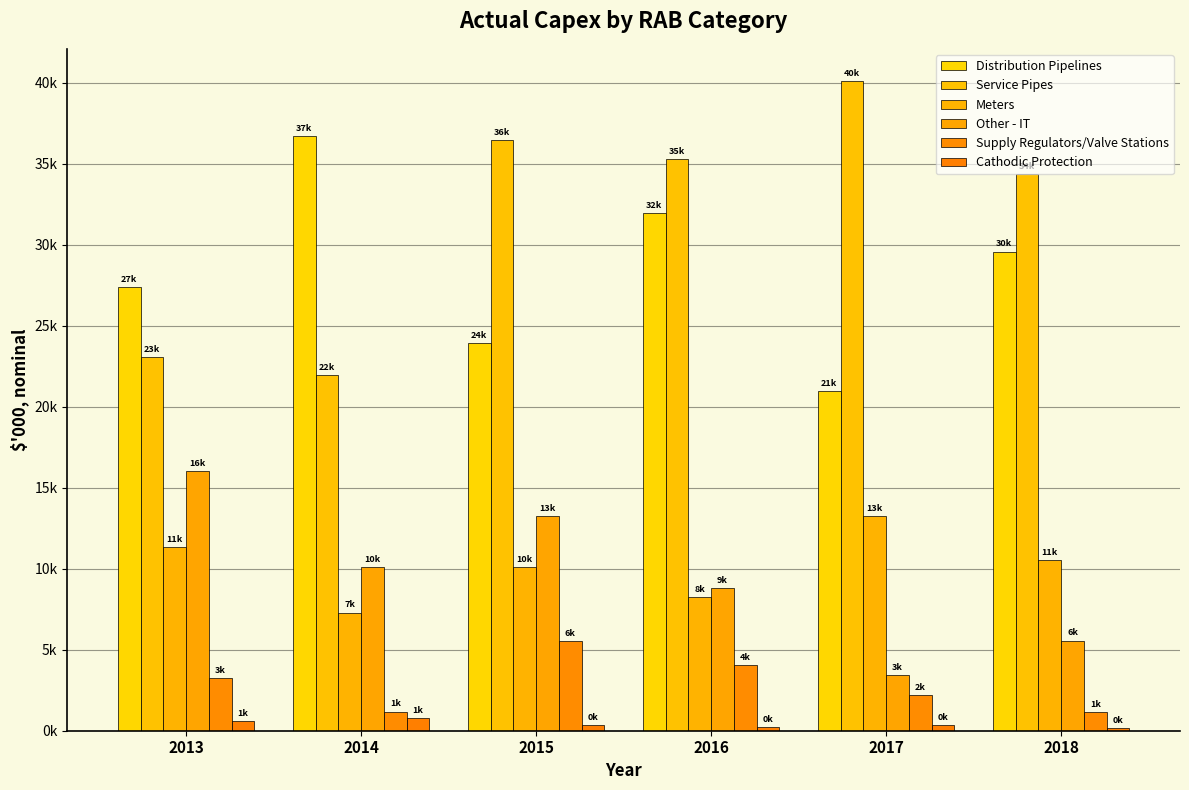

What is the difference between the Meters values at 2015 and 2014?

2820.9